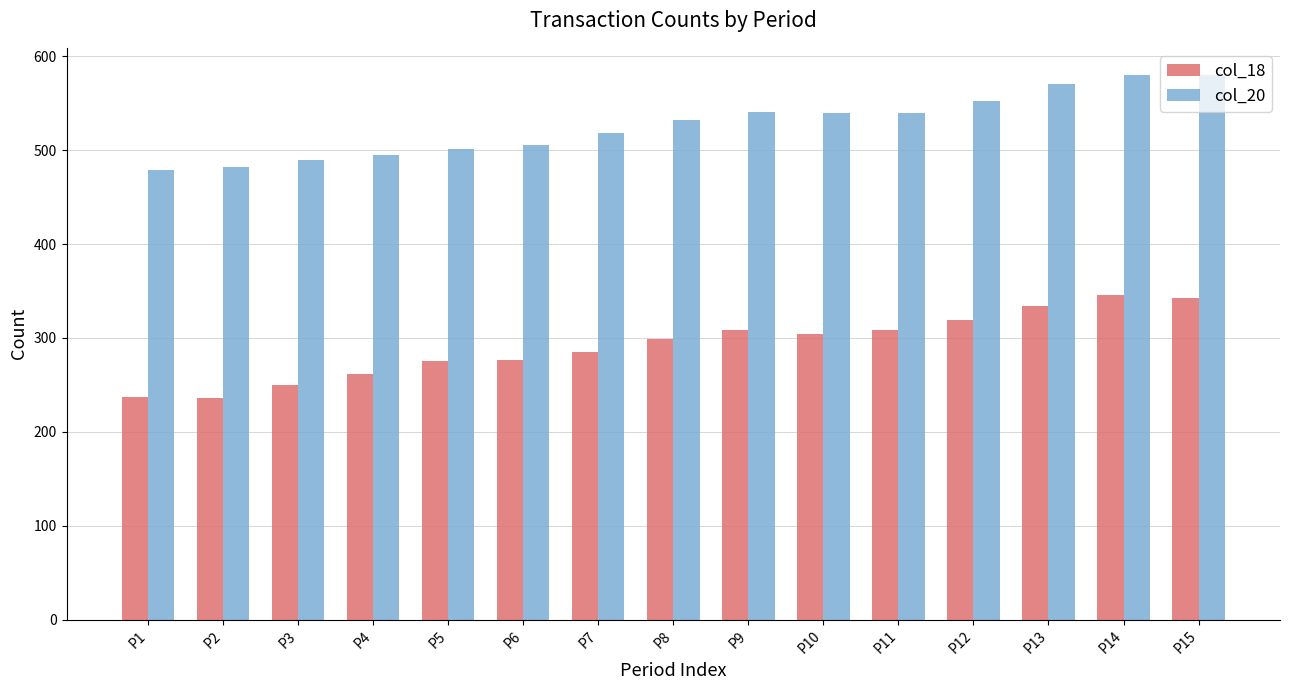

How many values in the col_20 series are below 532?

7